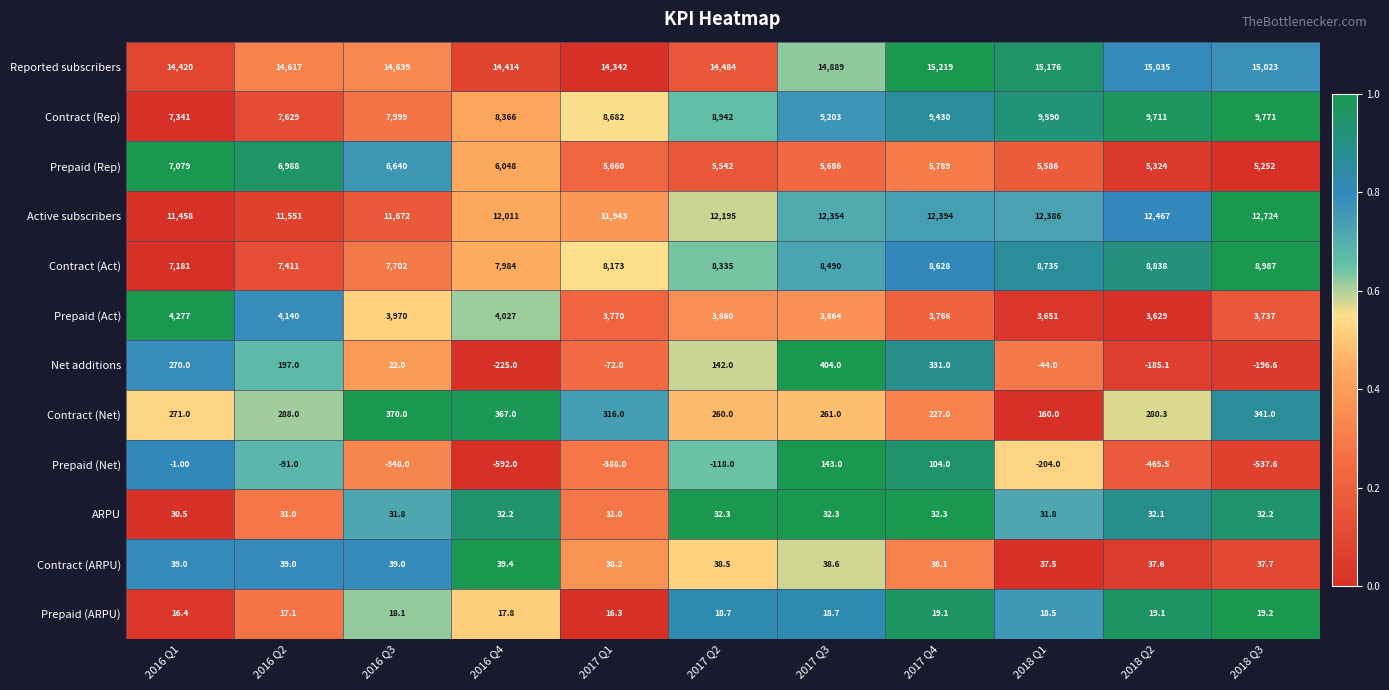

What is the difference between the highest and lowest values at 2017 Q1?

14730.0